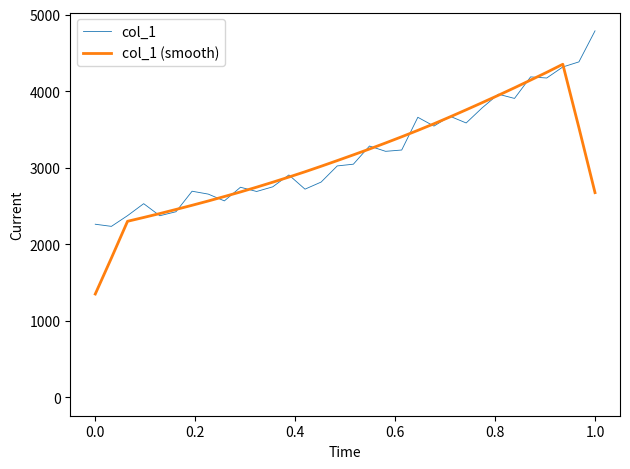

How many lines are shown in the chart?

2